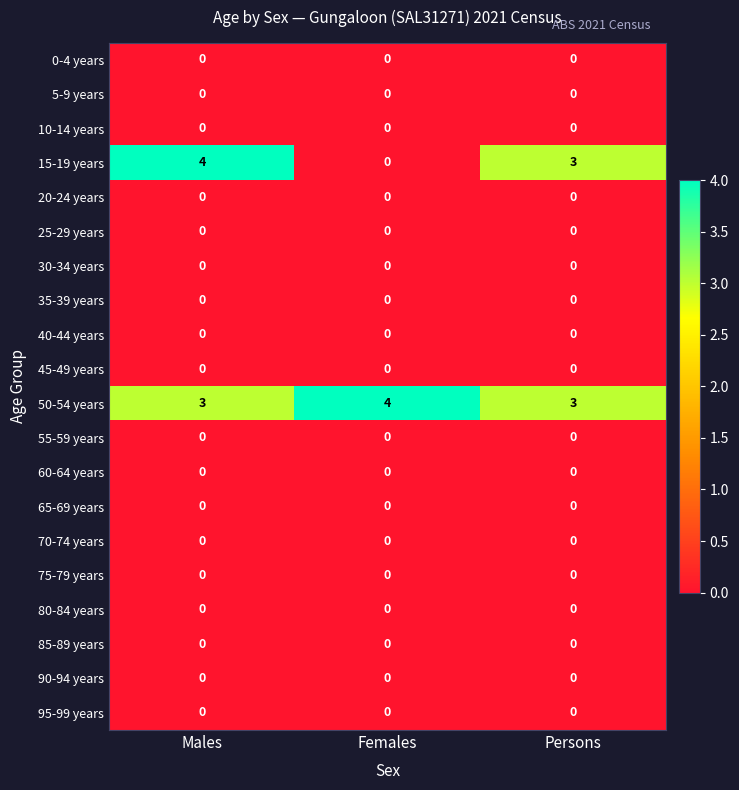

What is the total value across all series at Persons?

6